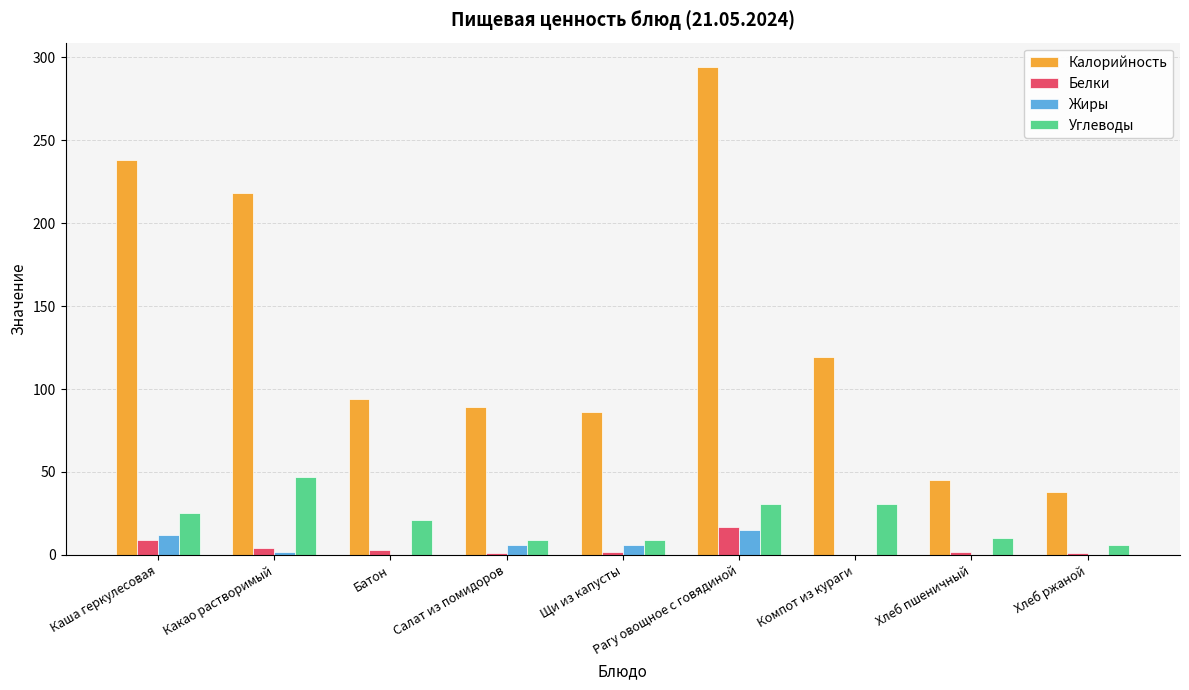

Which series has the largest total across all categories?

Калорийность